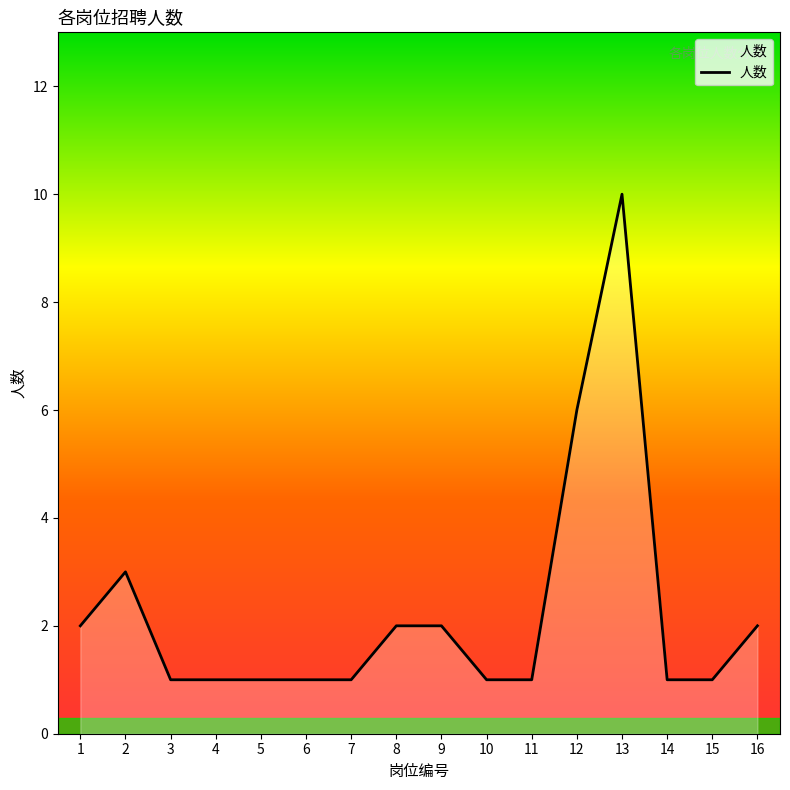

Where is the first local maximum?

2